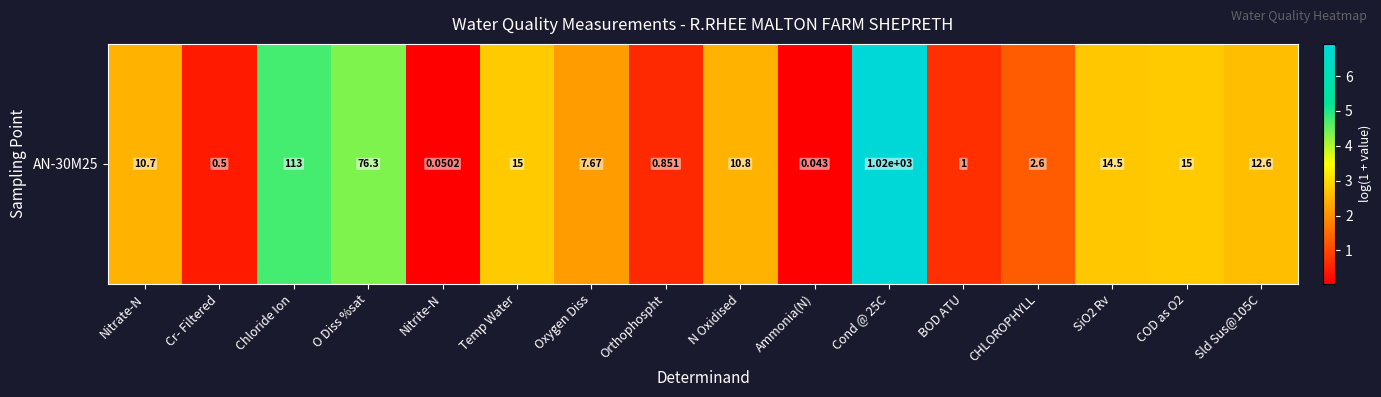

Reading right to left, transcribe all the data shown in this chart.

Sld Sus@105C=2.6	COD as O2=2.8	SiO2 Rv=2.7	CHLOROPHYLL=1.3	BOD ATU=0.7	Cond @ 25C=6.9	Ammonia(N)=0.0	N Oxidised=2.5	Orthophospht=0.6	Oxygen Diss=2.2	Temp Water=2.8	Nitrite-N=0.0	O Diss %sat=4.3	Chloride Ion=4.7	Cr- Filtered=0.4	Nitrate-N=2.5